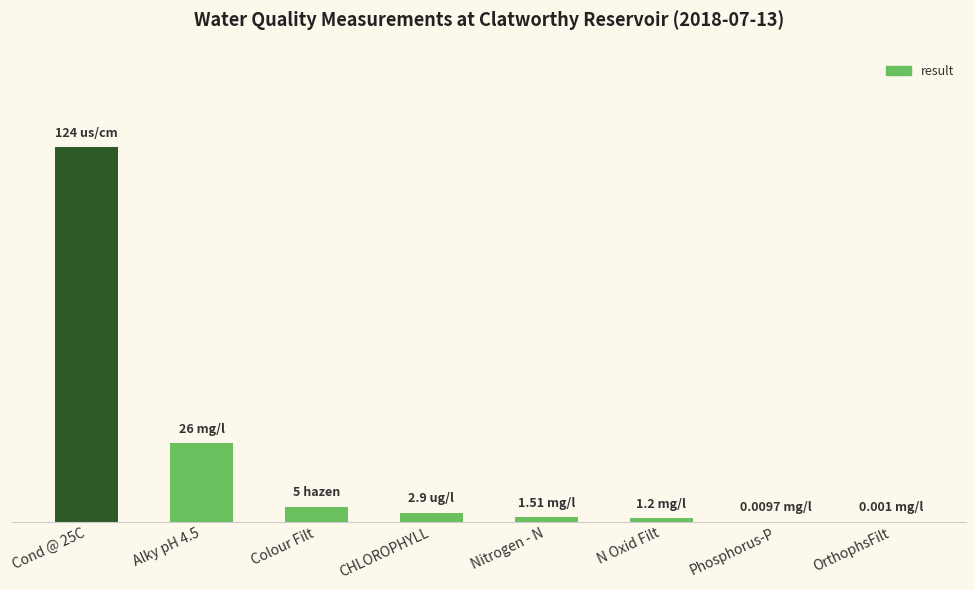

Is it true that the value at Nitrogen - N is 1.5?

True